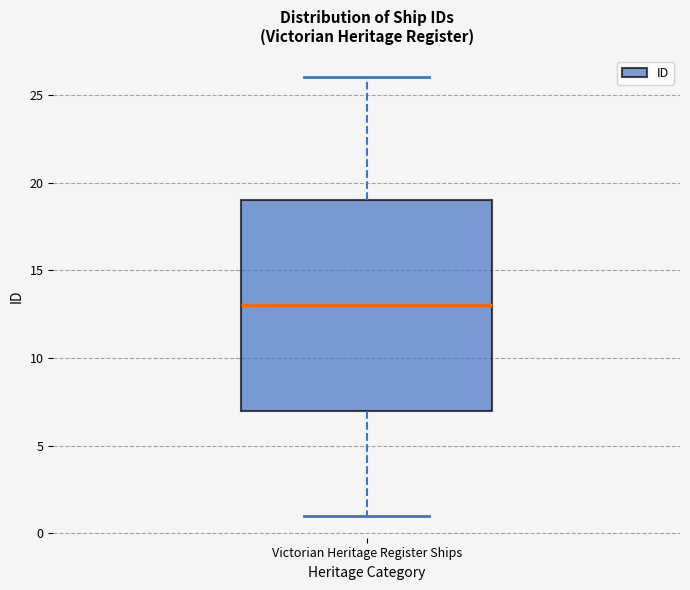

Read this box plot against the y-axis: the position of the median line, the range covered by the box, and the ends of both whiskers. The values are not printed on the chart, so give them approximately, as read against the axis.

median 13, box 7 to 19, whiskers 1 to 26